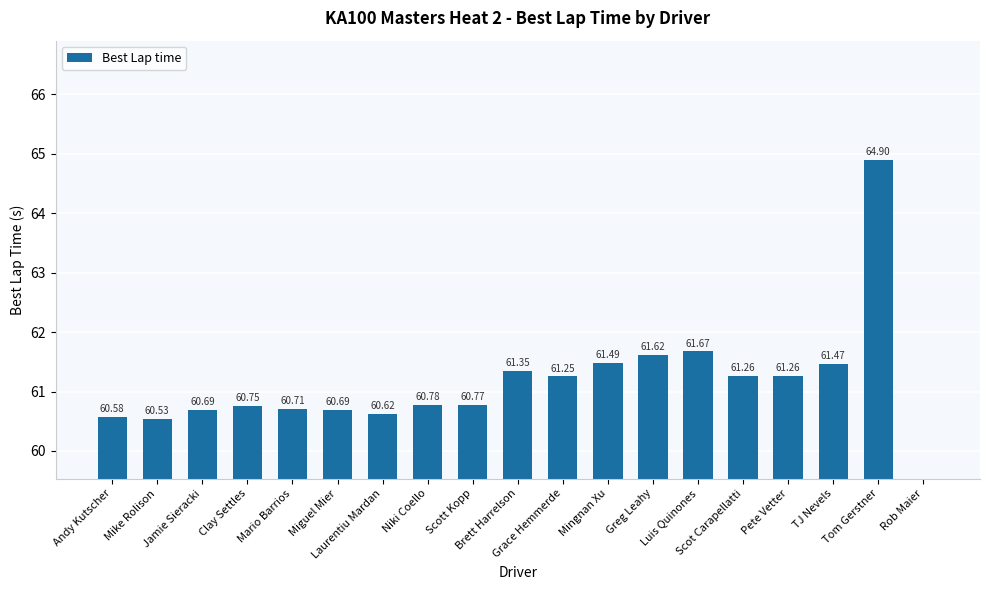

List the labels in order of value, smallest first.

Rob Maier, Mike Rolison, Andy Kutscher, Laurentiu Mardan, Miguel Mier, Jamie Sieracki, Mario Barrios, Clay Settles, Scott Kopp, Niki Coello, Grace Hemmerde, Scot Carapellatti, Pete Vetter, Brett Harrelson, TJ Nevels, Mingnan Xu, Greg Leahy, Luis Quinones, Tom Gerstner